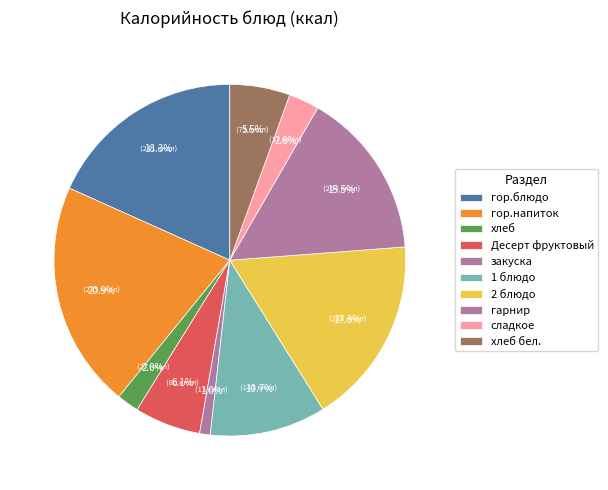

To the nearest percent, what is the difference between the хлеб бел. and 1 блюдо slice percentages?

5%